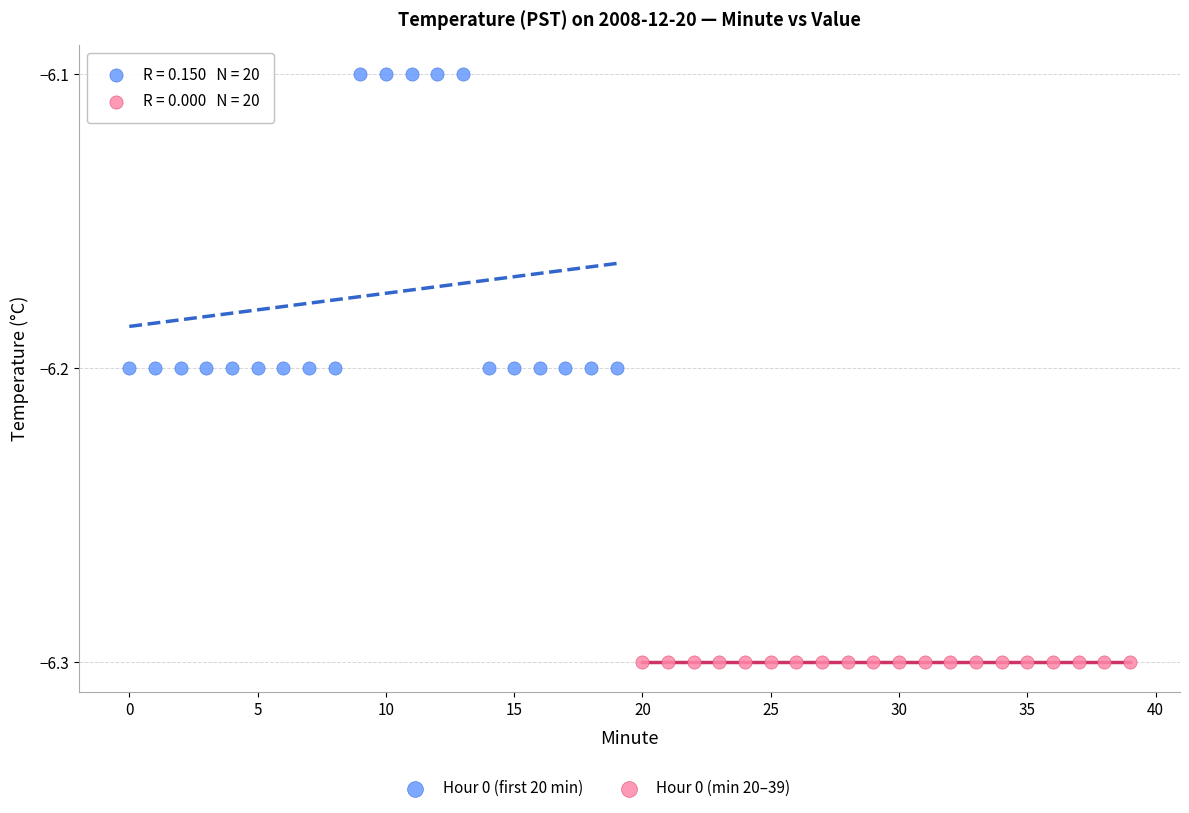

Which series reaches the minimum Y coordinate?

Hour 0 (min 20–39)